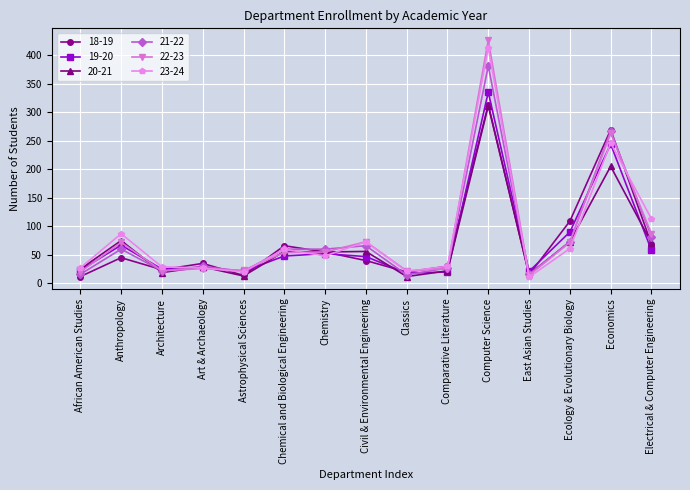

Count the number of categories in the chart.

15